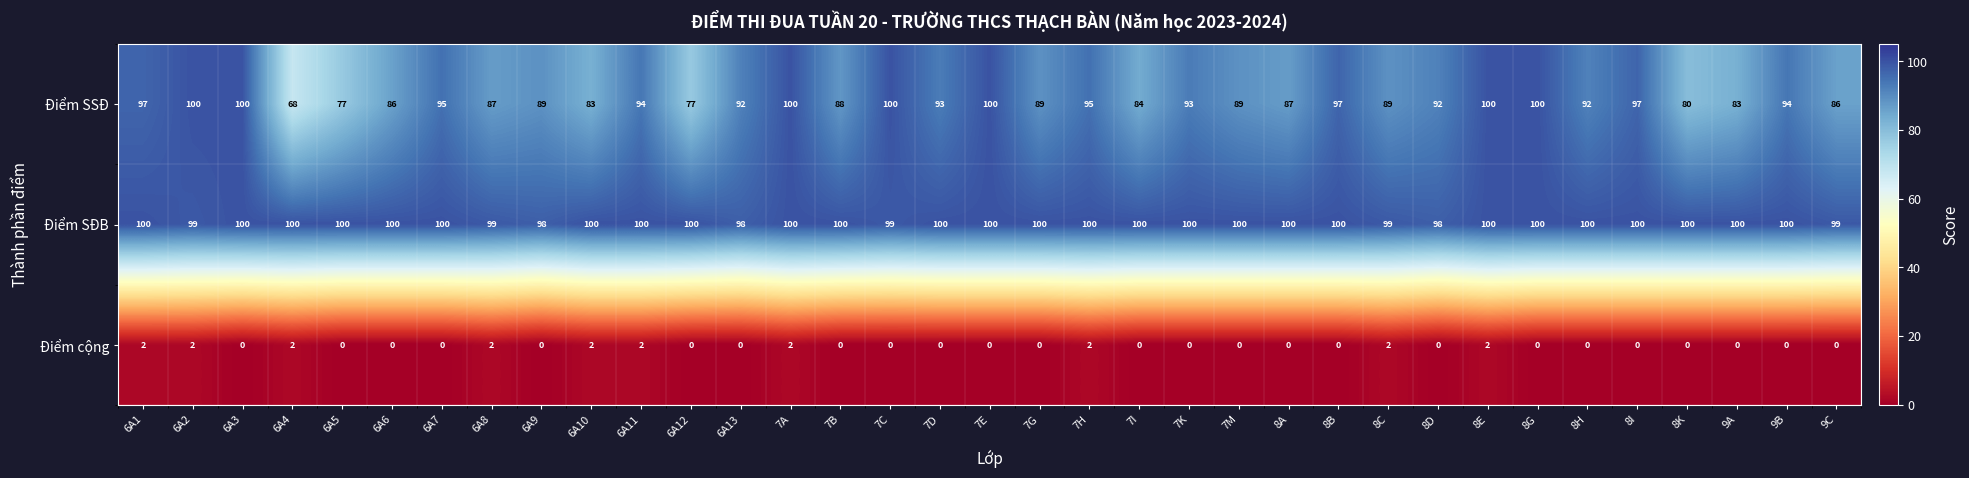

What is the maximum value shown in the chart?

100